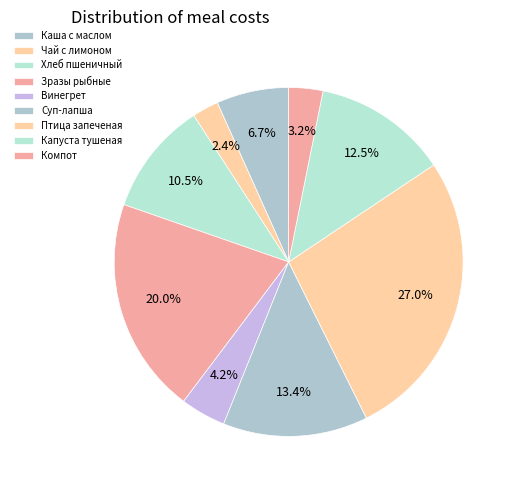

True or false: Компот accounts for 3% of the total.

True